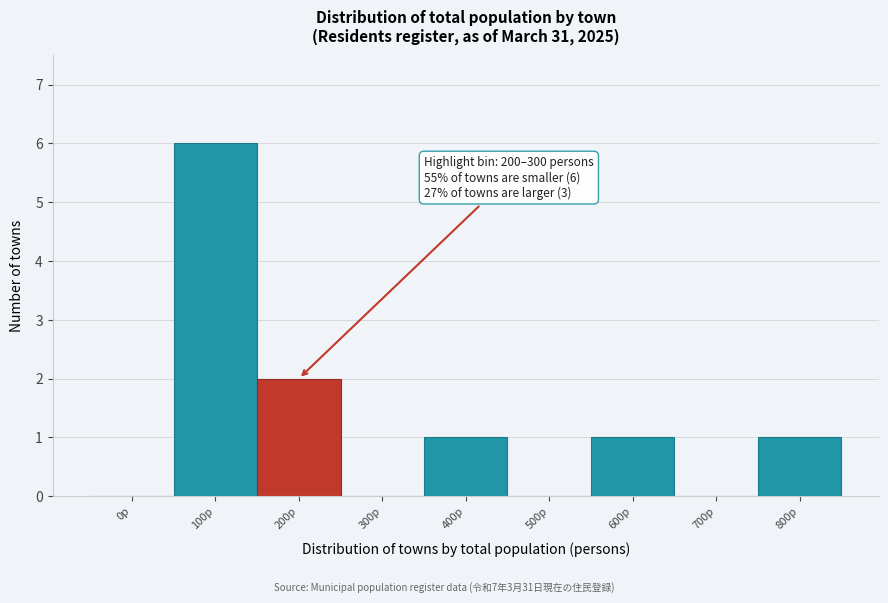

Reading left to right, what are all the values shown in this chart?

0p=0	100p=6	200p=2	300p=0	400p=1	500p=0	600p=1	700p=0	800p=1